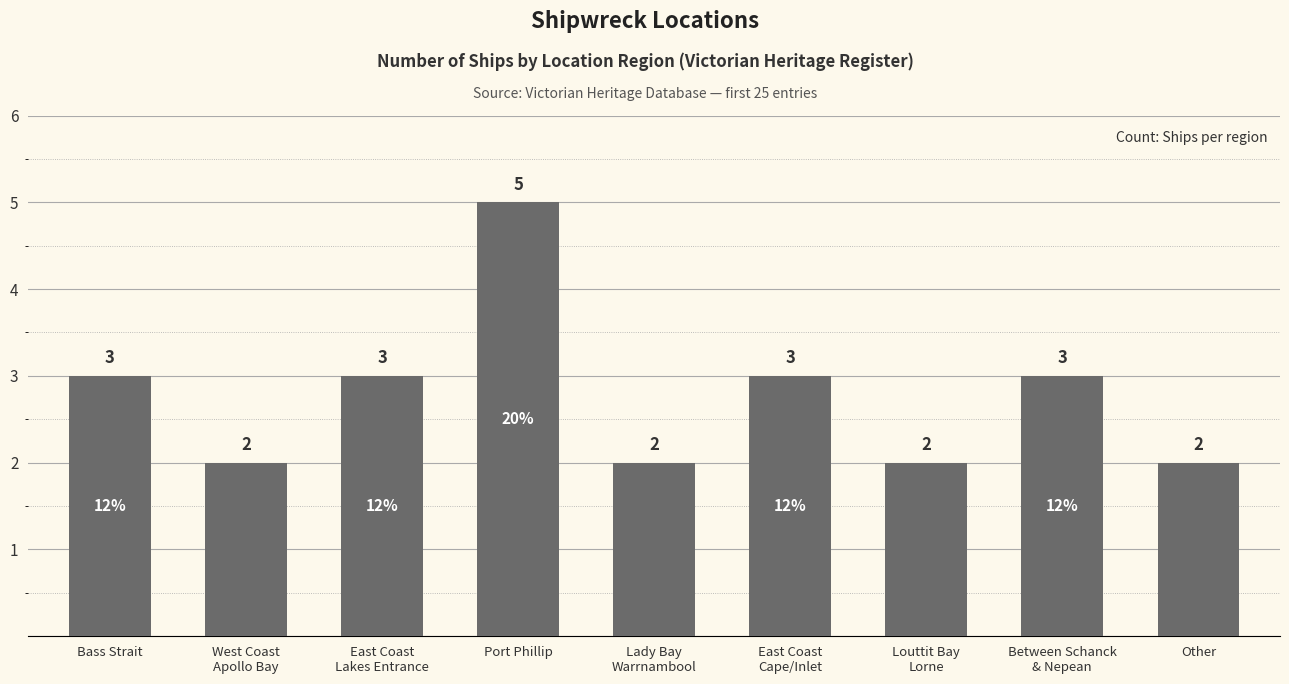

What is the change in value from West Coast
Apollo Bay to Between Schanck
& Nepean?

+1